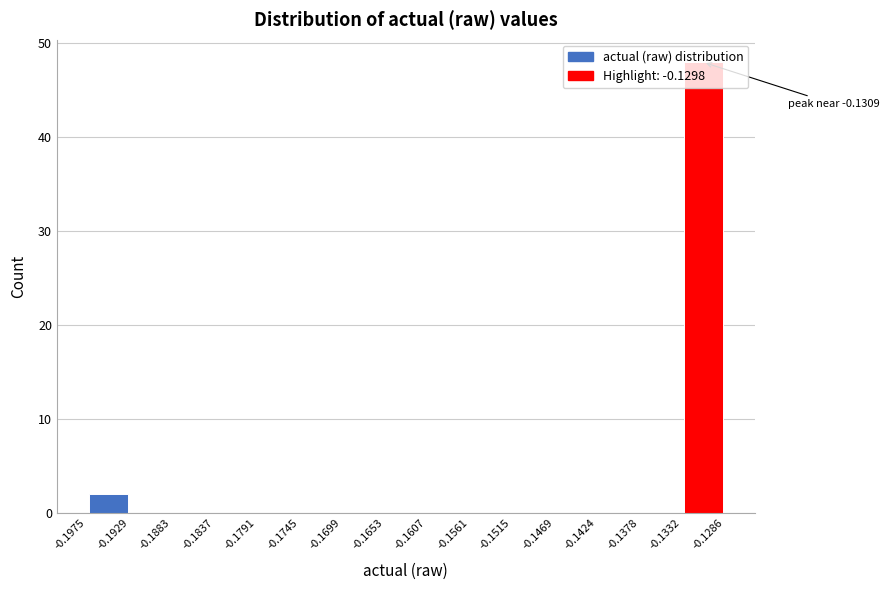

Which range on the x-axis has the tallest bar?

-0.1332 to -0.1286